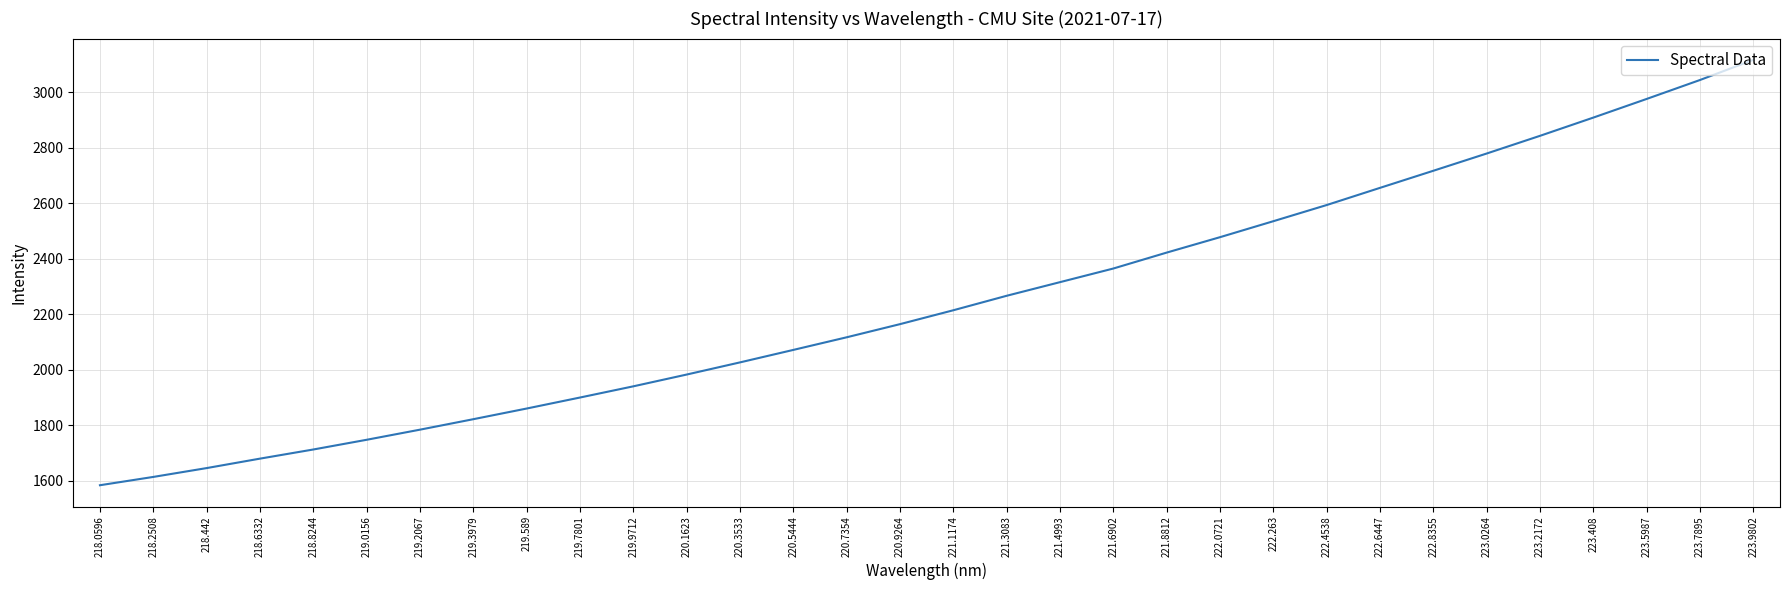

Between 221.3083 and 218.6332, which is larger?

221.3083